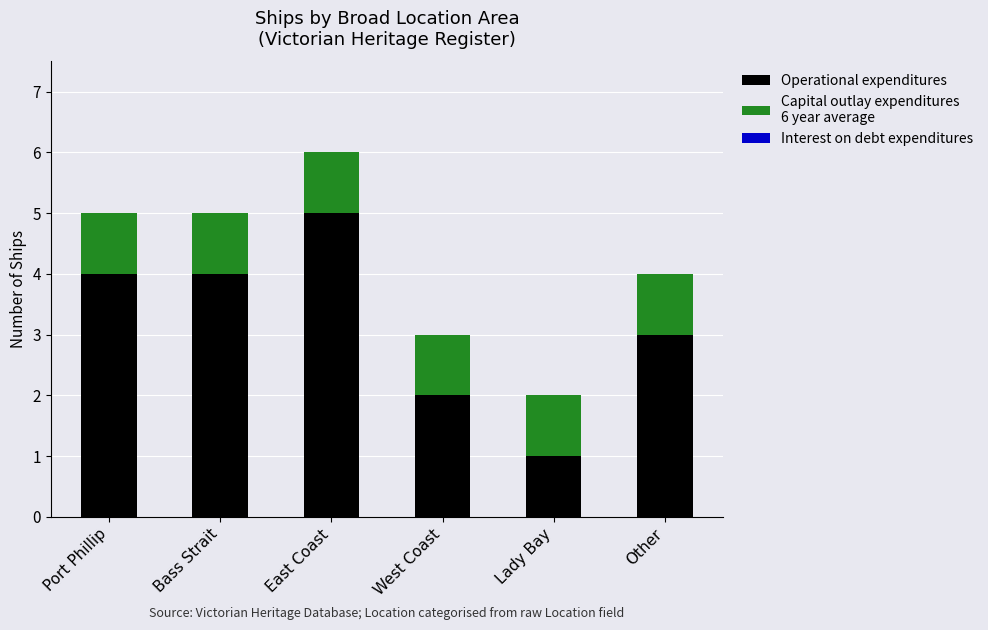

Reading left to right, transcribe the values for Operational expenditures.

4	4	5	2	1	3